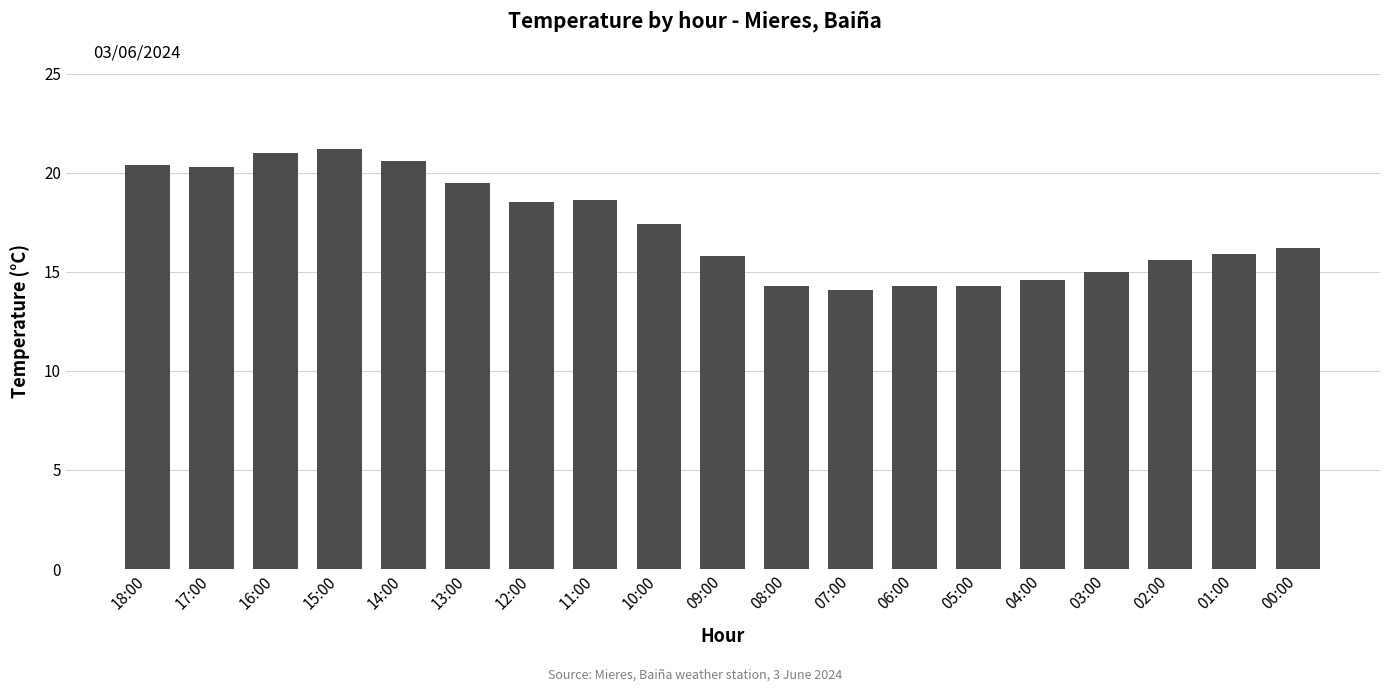

How many data points are above 16?

10